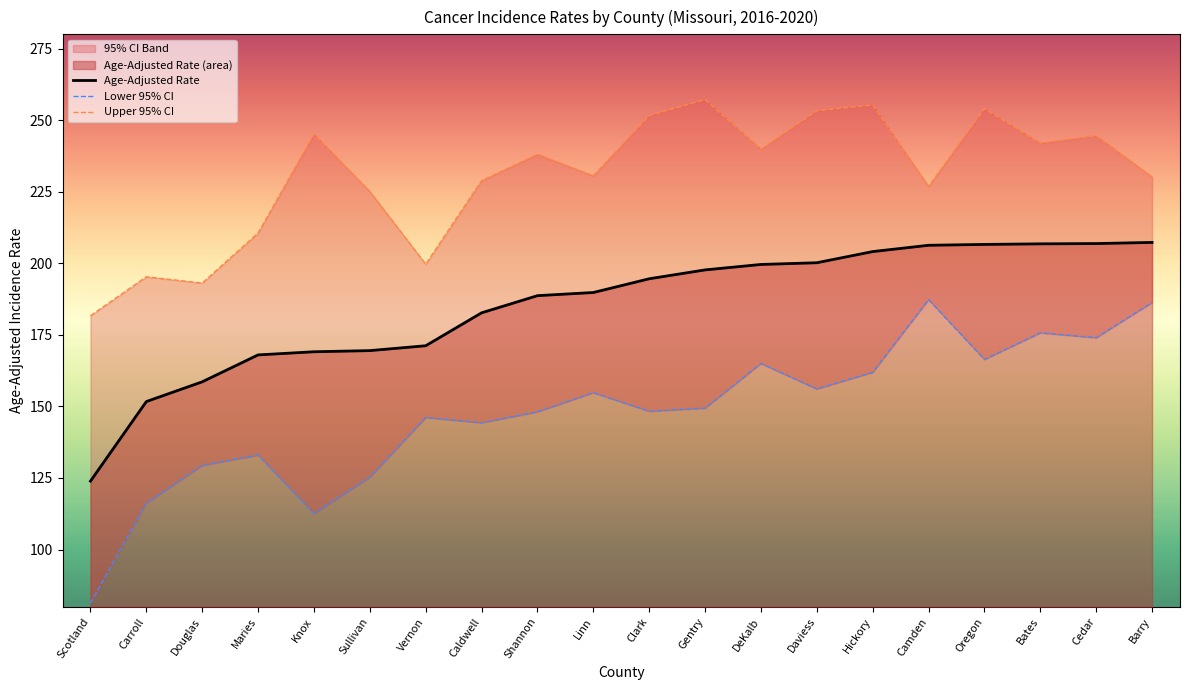

What is the smallest value displayed?

81.2